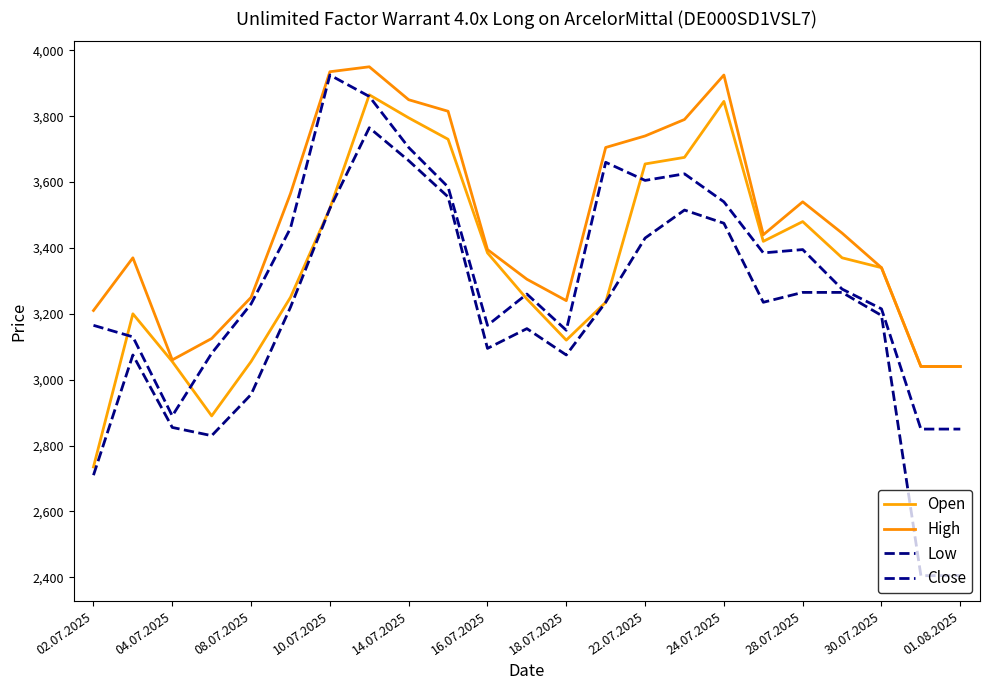

How many intersections are there between Close and Open?

5